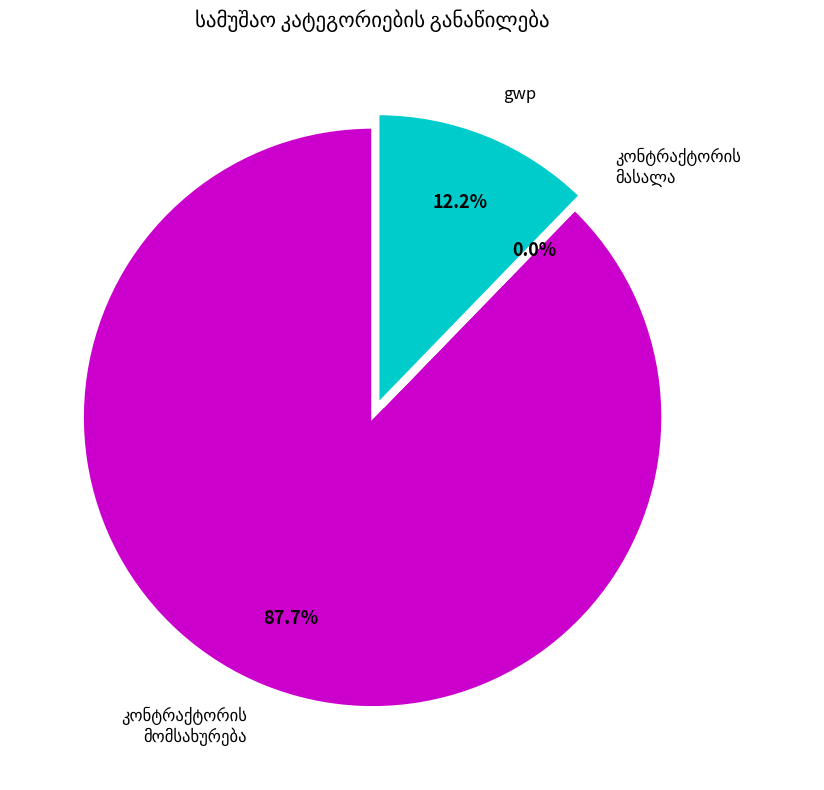

How much of the chart is everything except gwp?

87.8%